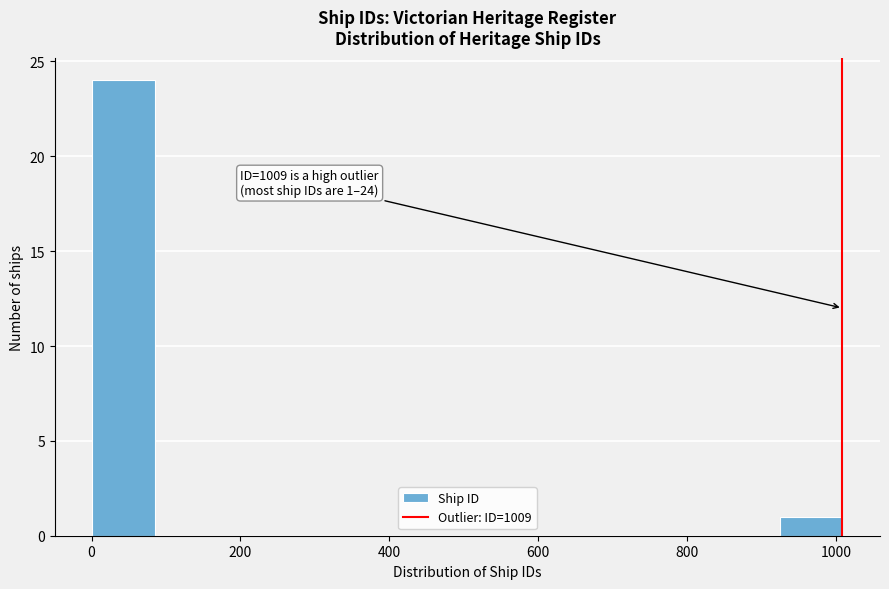

Which range on the x-axis has the tallest bar?

0 to 80